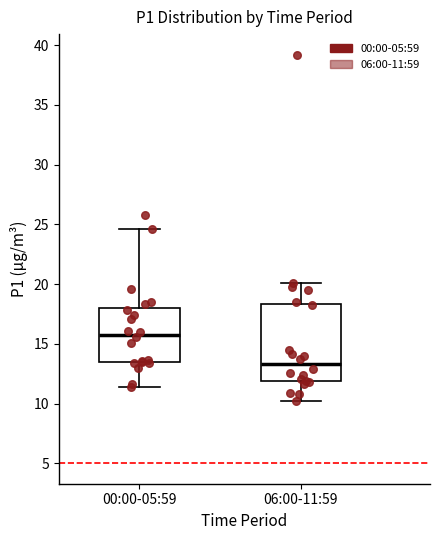

Reading left to right, transcribe this box plot: for each box, give where its median line is, the range the box spans, and where its two whiskers end, as read against the y-axis. The values are not printed on the chart, so give them approximately, as read against the axis.

00:00-05:59: median 16.0, box 13.5 to 18.0, whiskers 11.5 to 24.5
06:00-11:59: median 13.5, box 12.0 to 18.5, whiskers 10.5 to 20.0